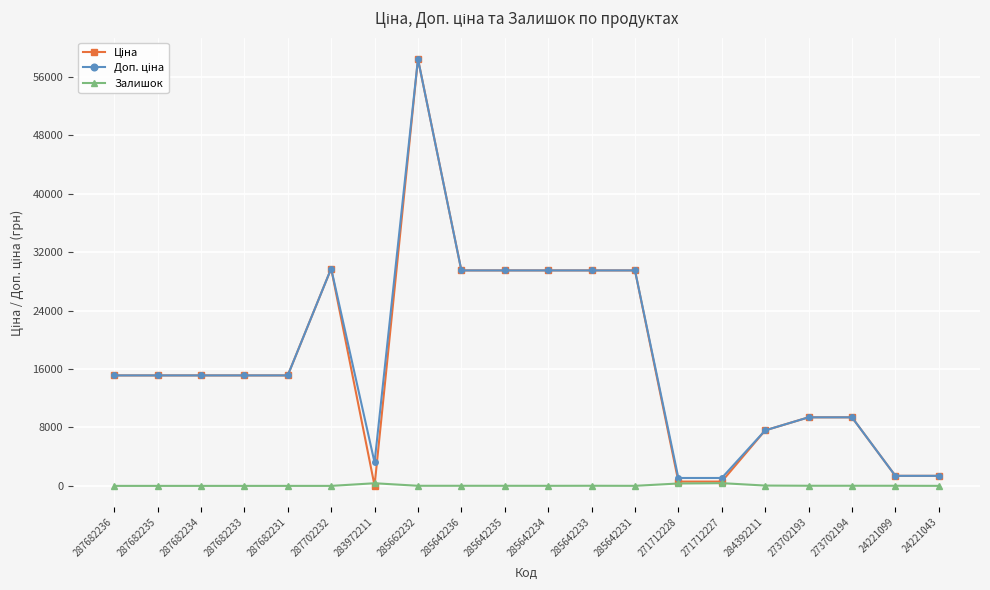

Is it true that Залишок equals 16.0 at 285642233?

True